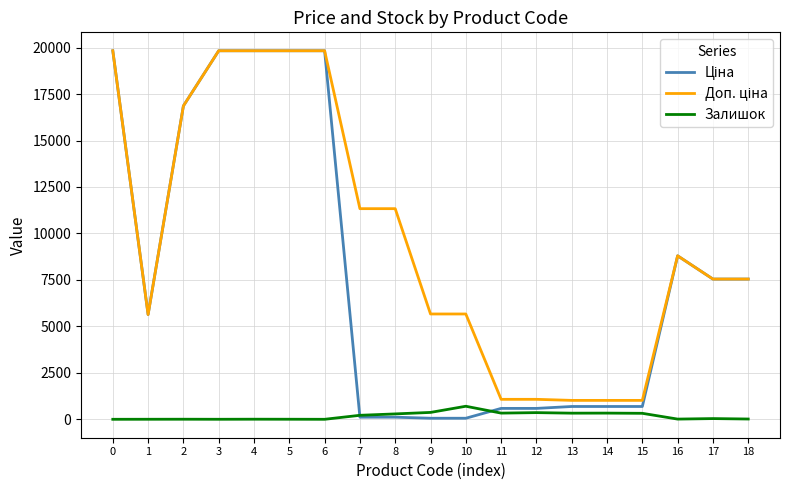

True or false: Залишок has a value of 0.0 at 0.

True